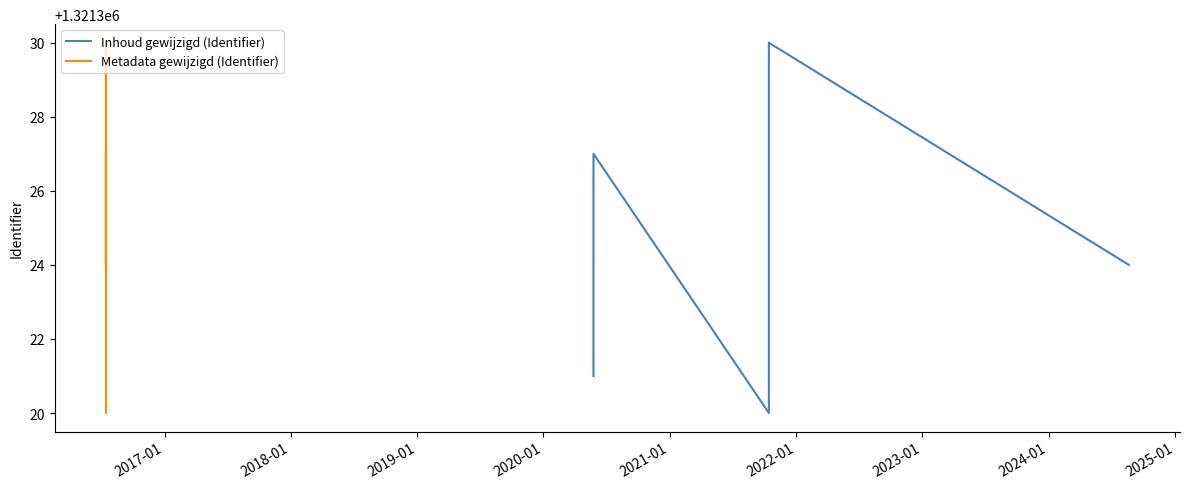

The value of Inhoud gewijzigd (Identifier) at 2019-01 is 1937352. True or false?

False